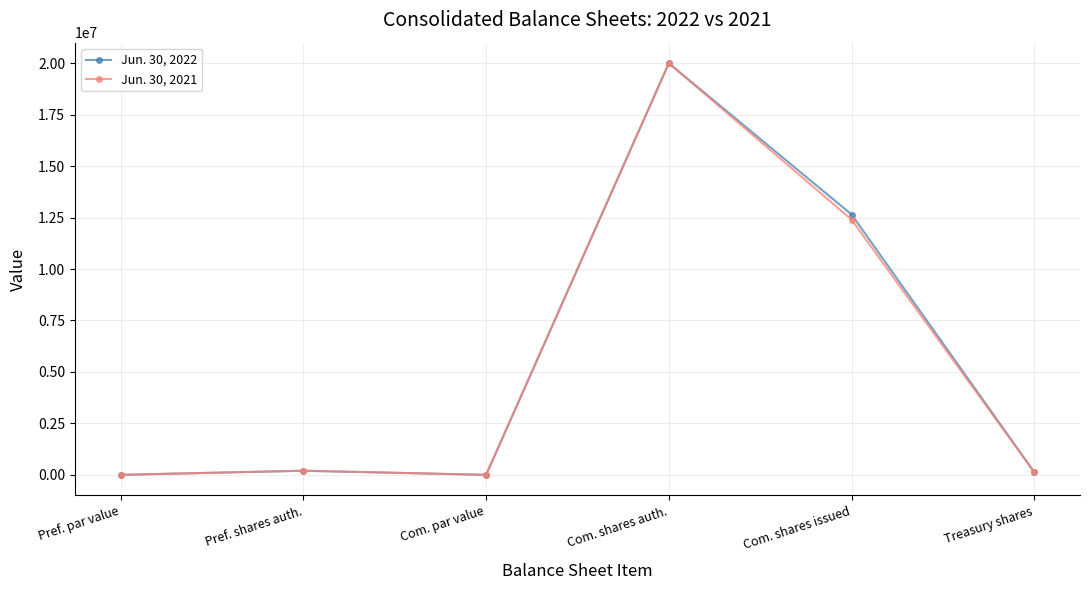

At which category does the chart reach its peak across all series?

Com. shares auth.